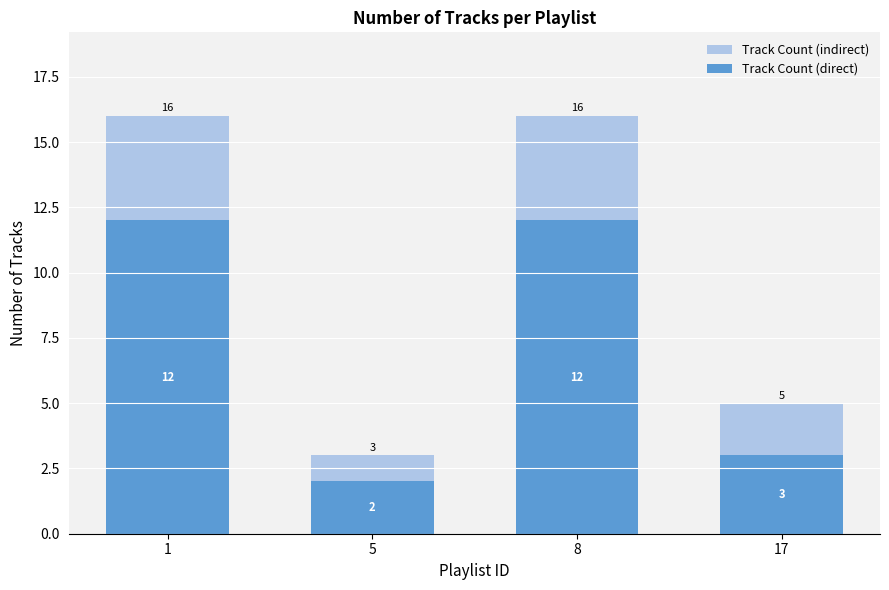

What is the total value across all series at 1?

28